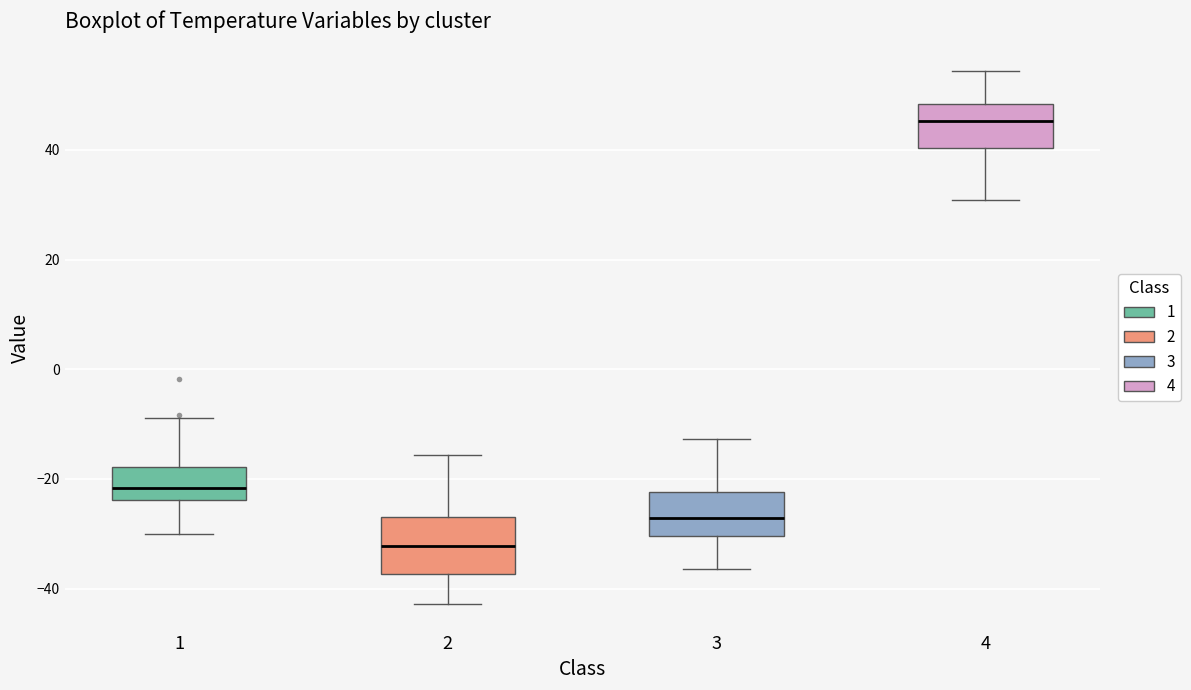

Which box is the tallest, from its lower edge to its upper edge?

2